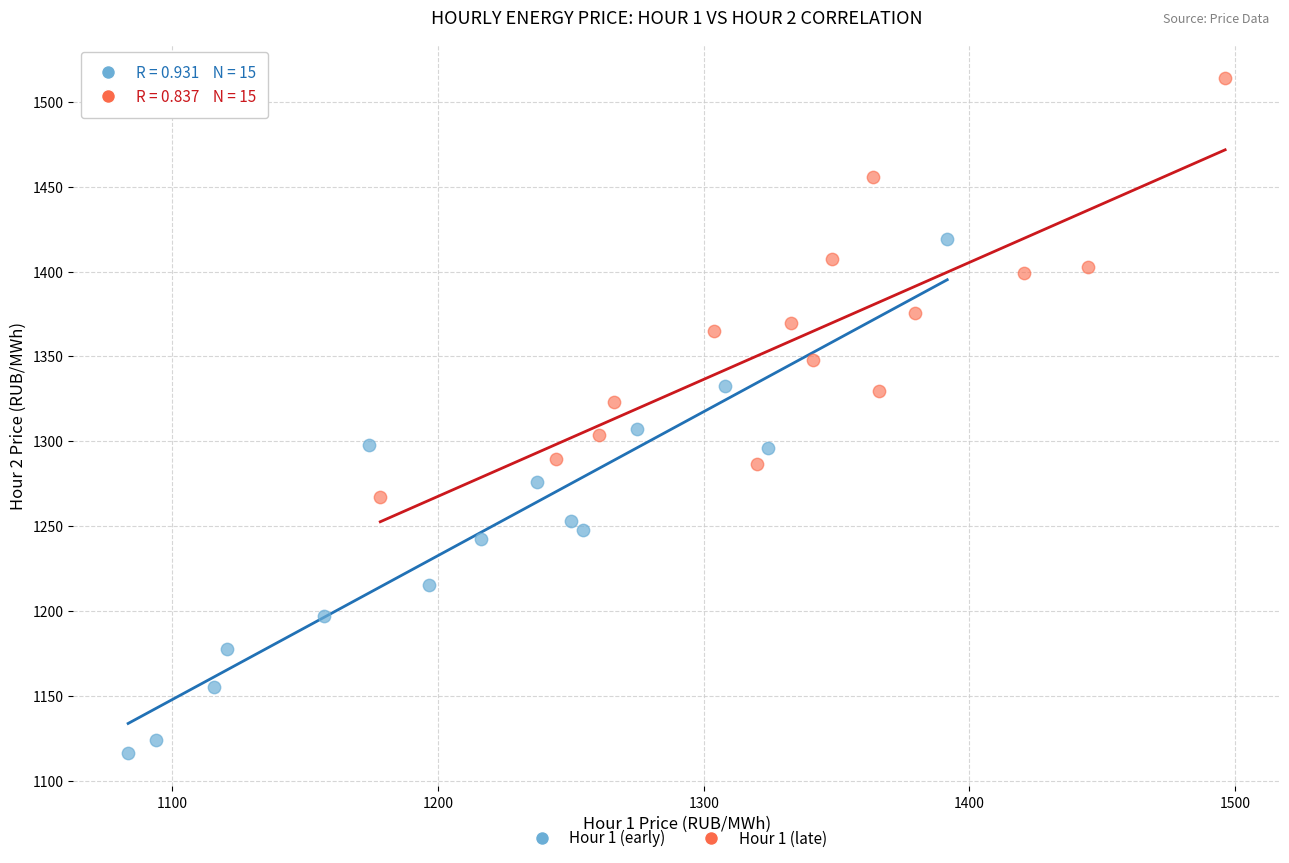

Which series contains the highest Y value?

Hour 1 (late)